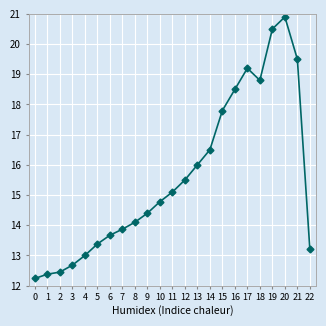

How many lines are shown in the chart?

1